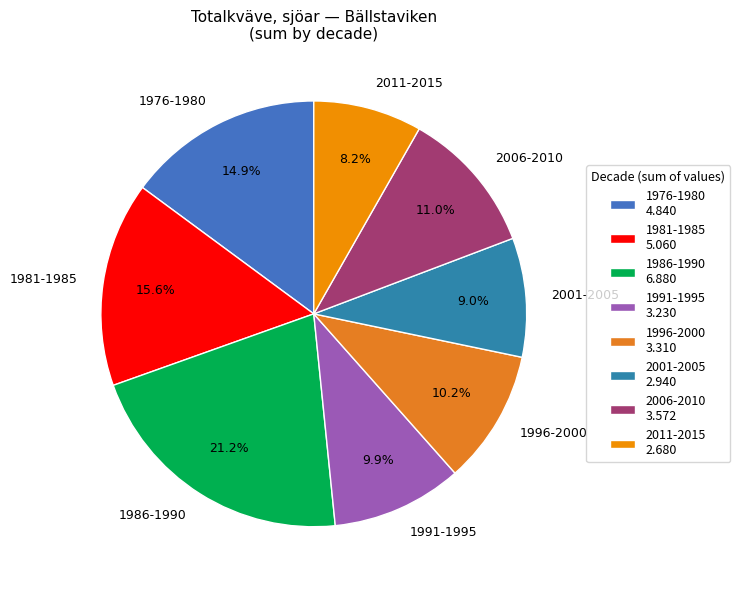

Does 2006-2010 account for over 50% of the chart?

No